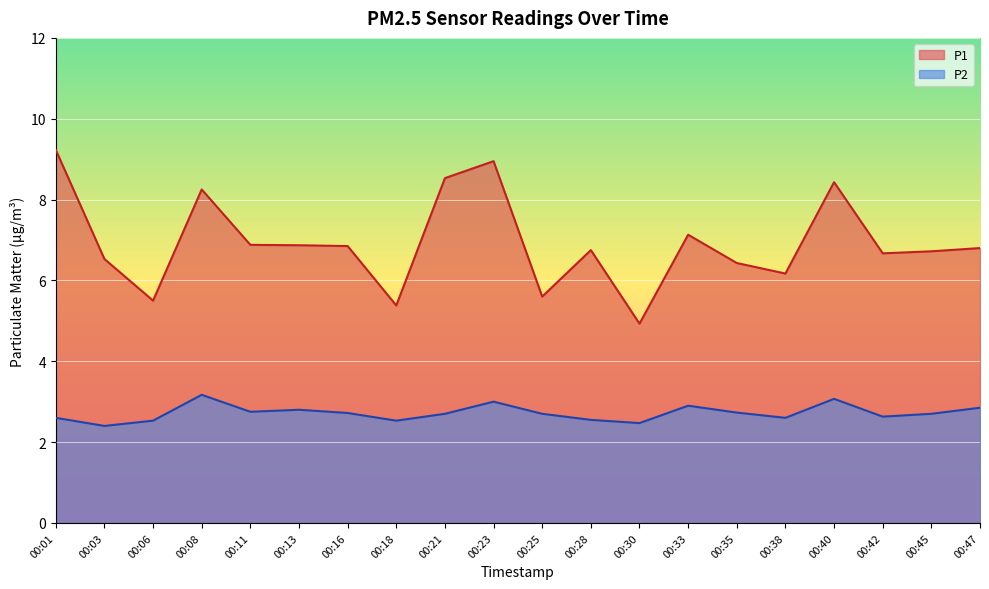

At which category is the sum across all series the highest?

00:23